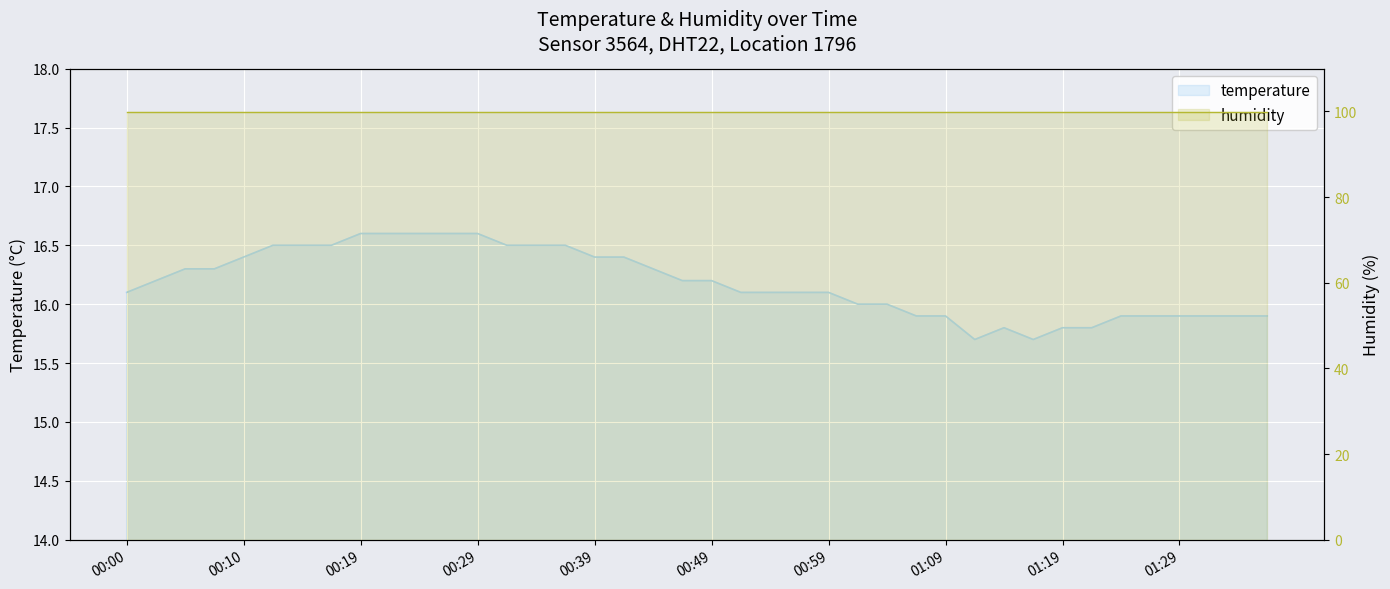

True or false: humidity has more than 0 points higher than both neighbors.

False